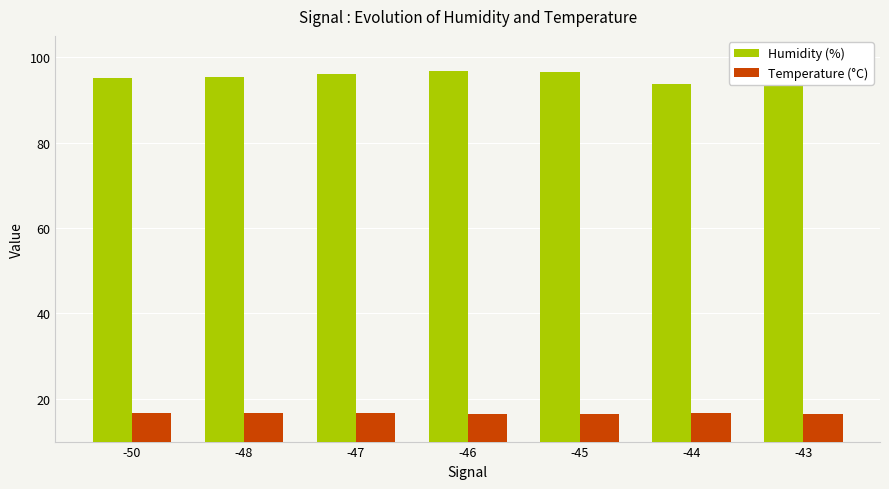

What is the sum of the Temperature (°C) values at -48 and -50?

33.5